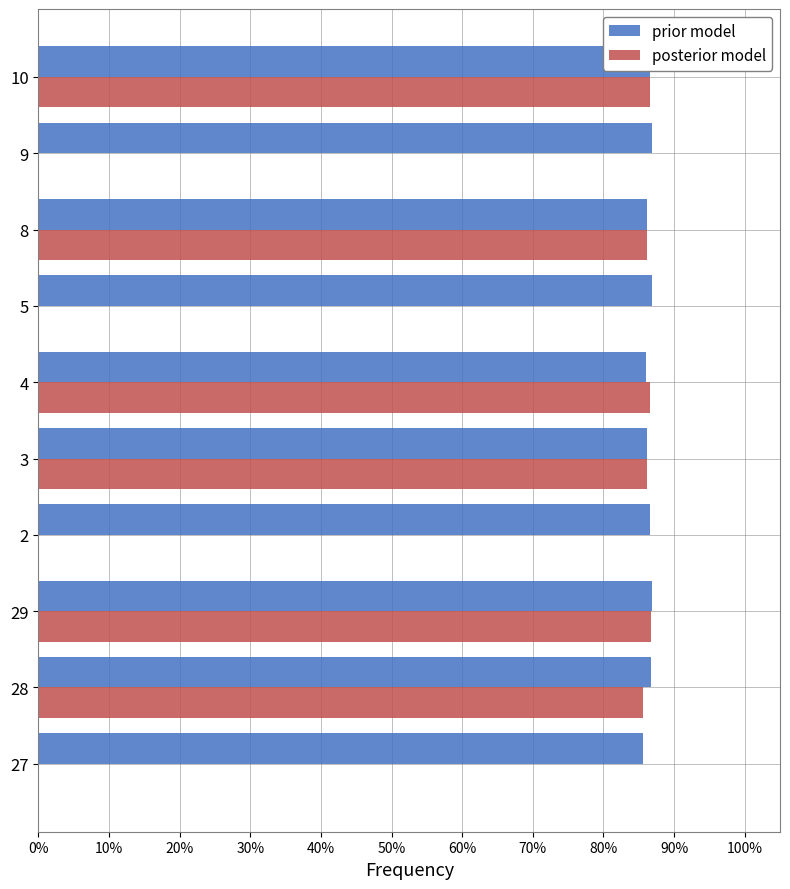

What is the highest value of the posterior model series?

86.7